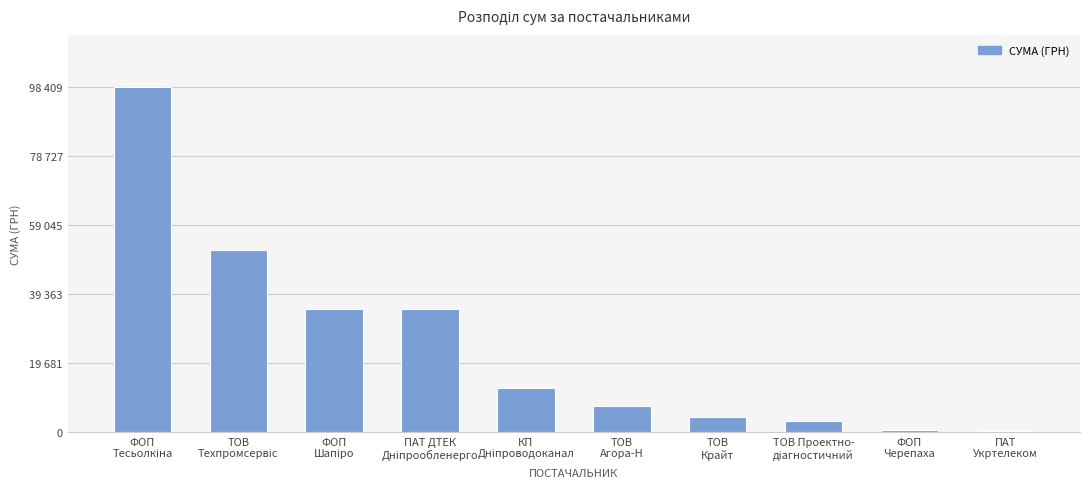

Rank the categories by value from lowest to highest.

ПАТ
Укртелеком, ФОП
Черепаха, ТОВ Проектно-
діагностичний, ТОВ
Крайт, ТОВ
Агора-Н, КП
Дніпроводоканал, ПАТ ДТЕК
Дніпрообленерго, ФОП
Шапіро, ТОВ
Техпромсервіс, ФОП
Тесьолкіна